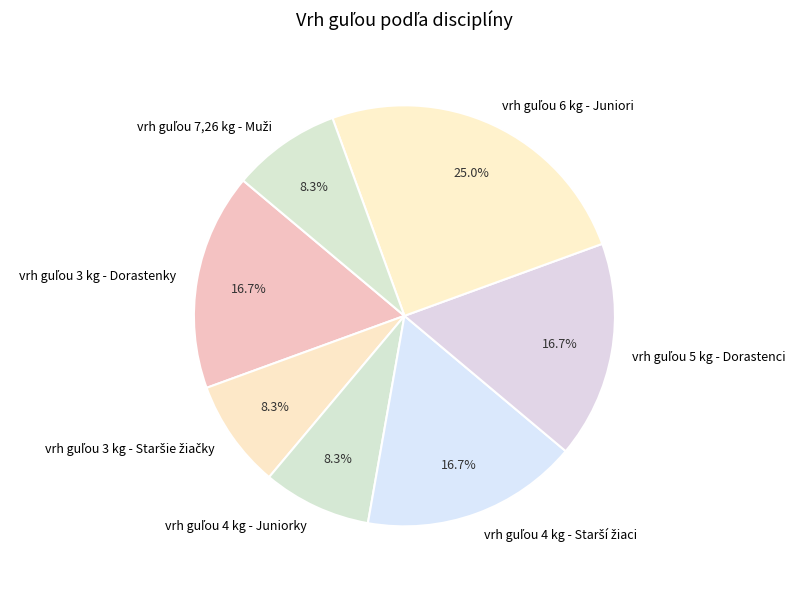

Is there any slice that represents more than half of the pie?

No